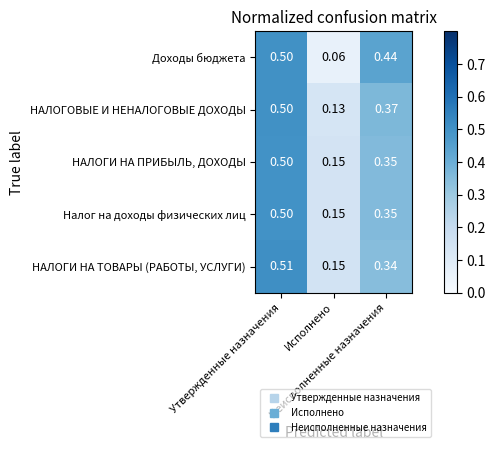

Which series has the widest spread of values?

Доходы бюджета